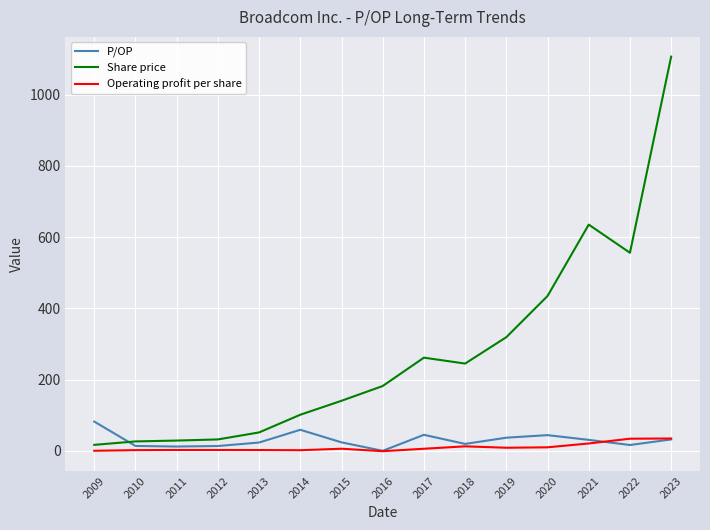

Rank the series by their maximum value, from highest to lowest.

Share price, P/OP, Operating profit per share